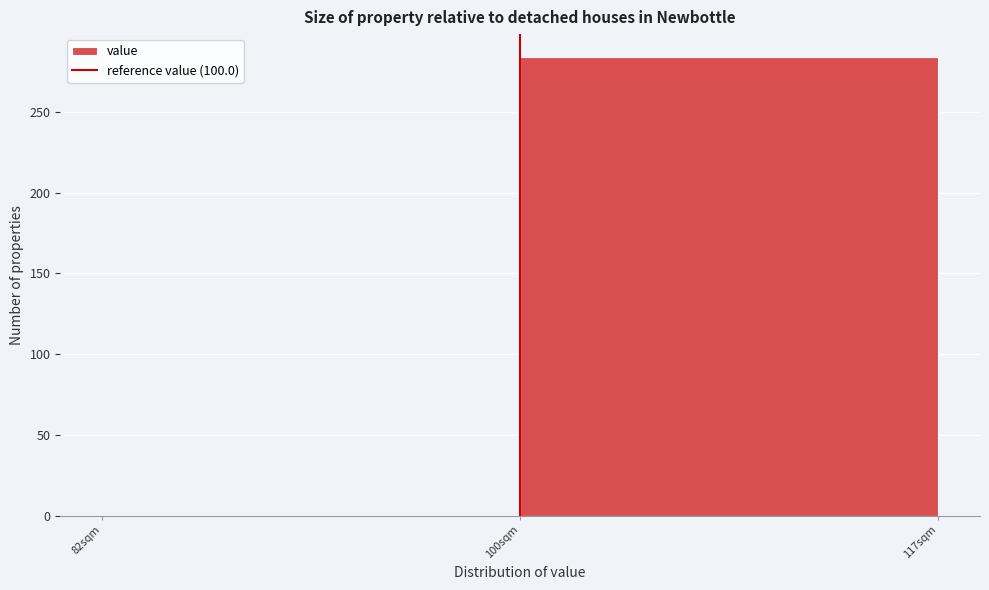

Reading left to right, list all the values displayed in this chart.

82sqm=0	100sqm=284